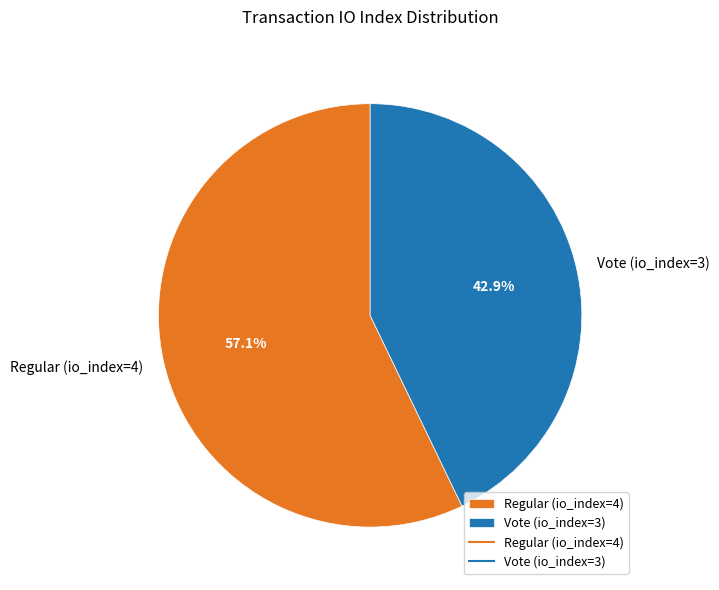

To the nearest percent, what is the difference between the largest and smallest slice percentages?

14%